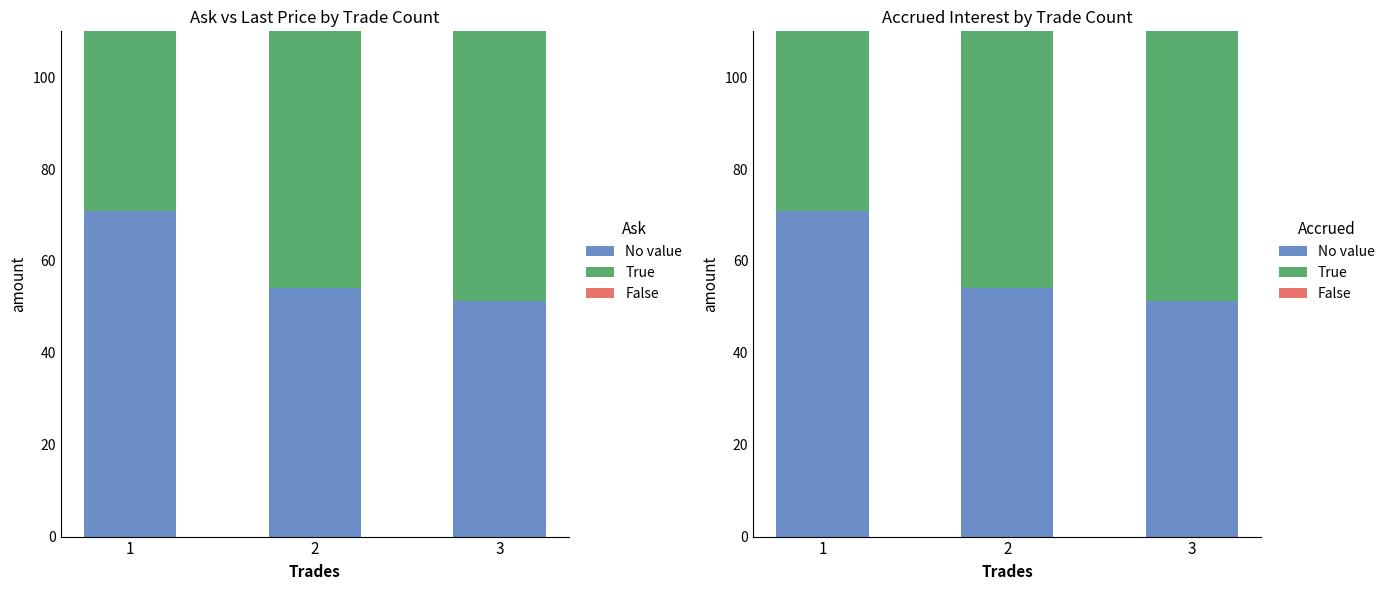

What are all the series names shown in the legend?

No value, True, False